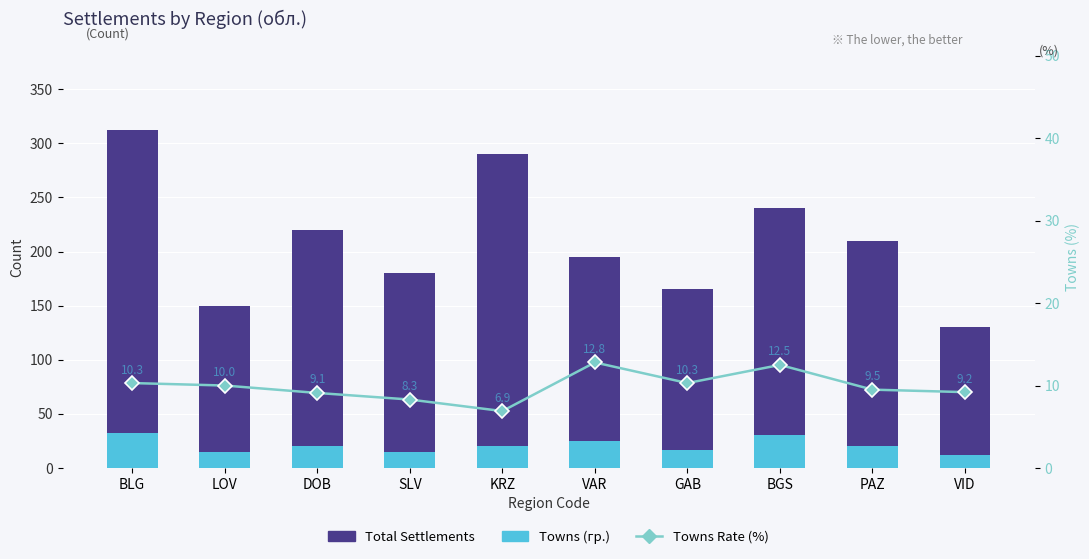

At BGS, list the series in order from largest to smallest.

Total Settlements, Towns (гр.), Towns Rate (%)